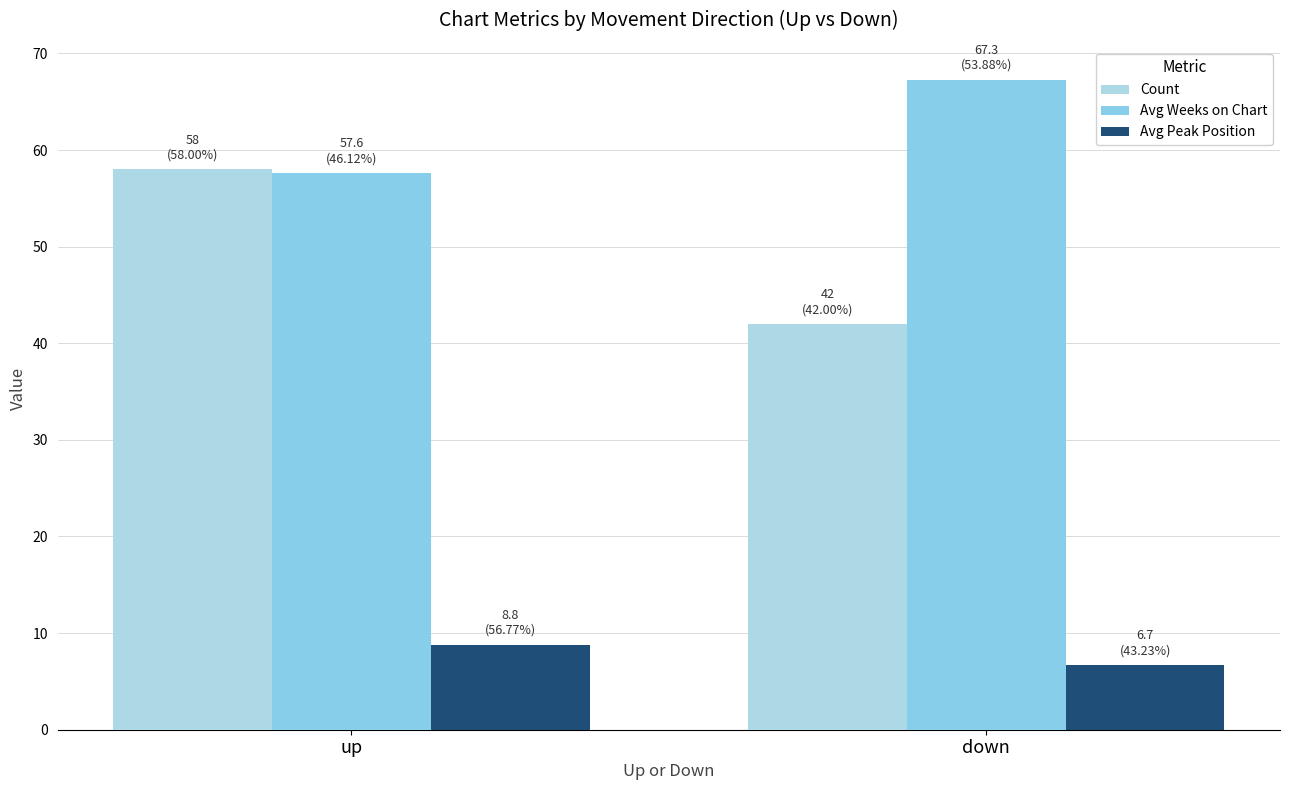

Reading left to right, list all the values displayed in this chart.

Count: up=58.0	down=42.0
Avg Weeks on Chart: up=57.6	down=67.3
Avg Peak Position: up=8.8	down=6.7